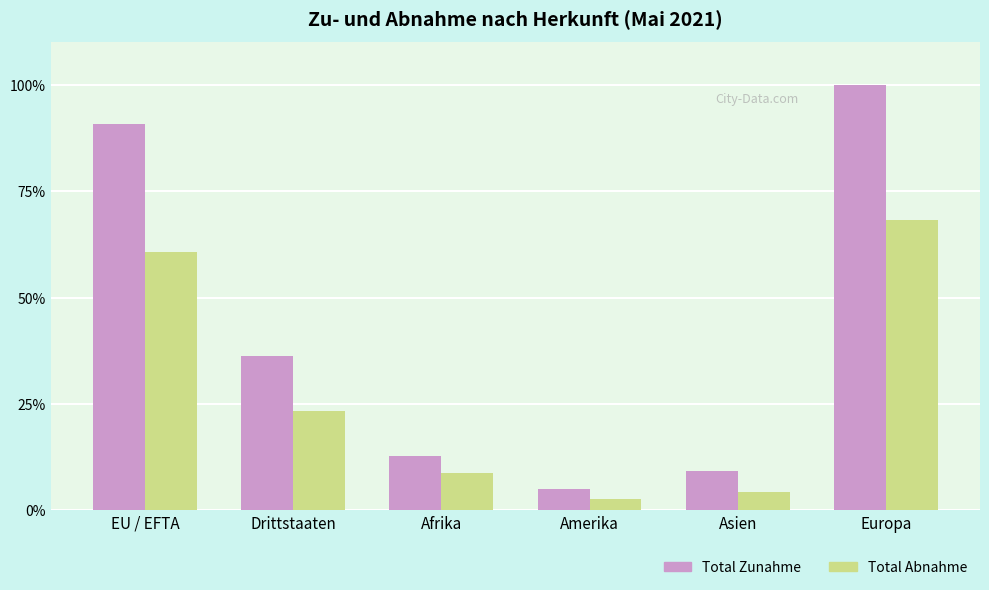

True or false: Total Zunahme has a value of 7.6 at Drittstaaten.

False